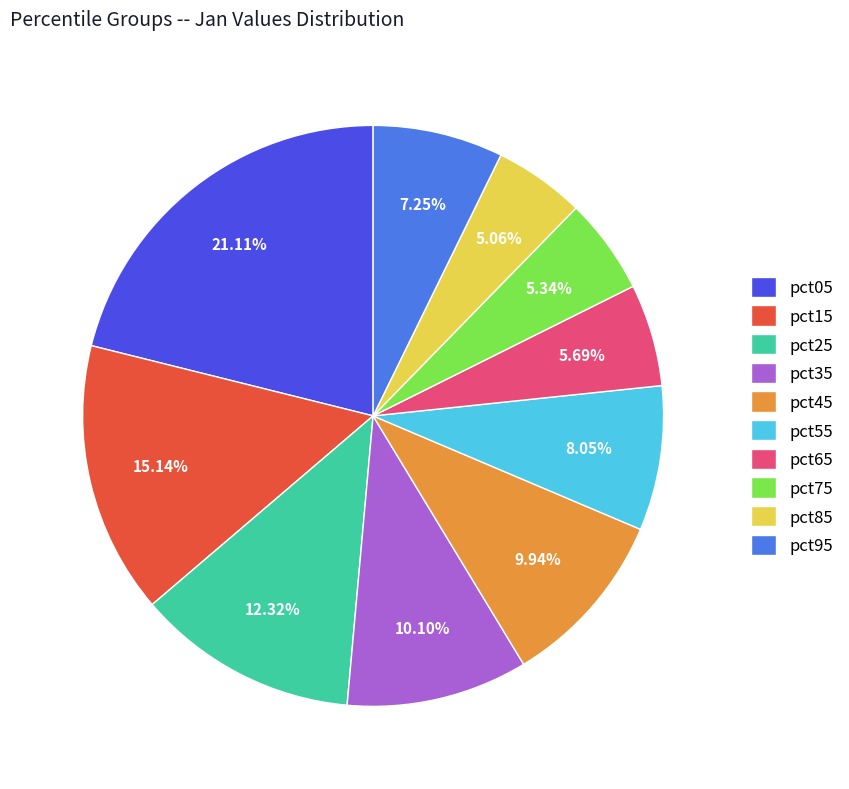

Count the number of slices in the pie.

10